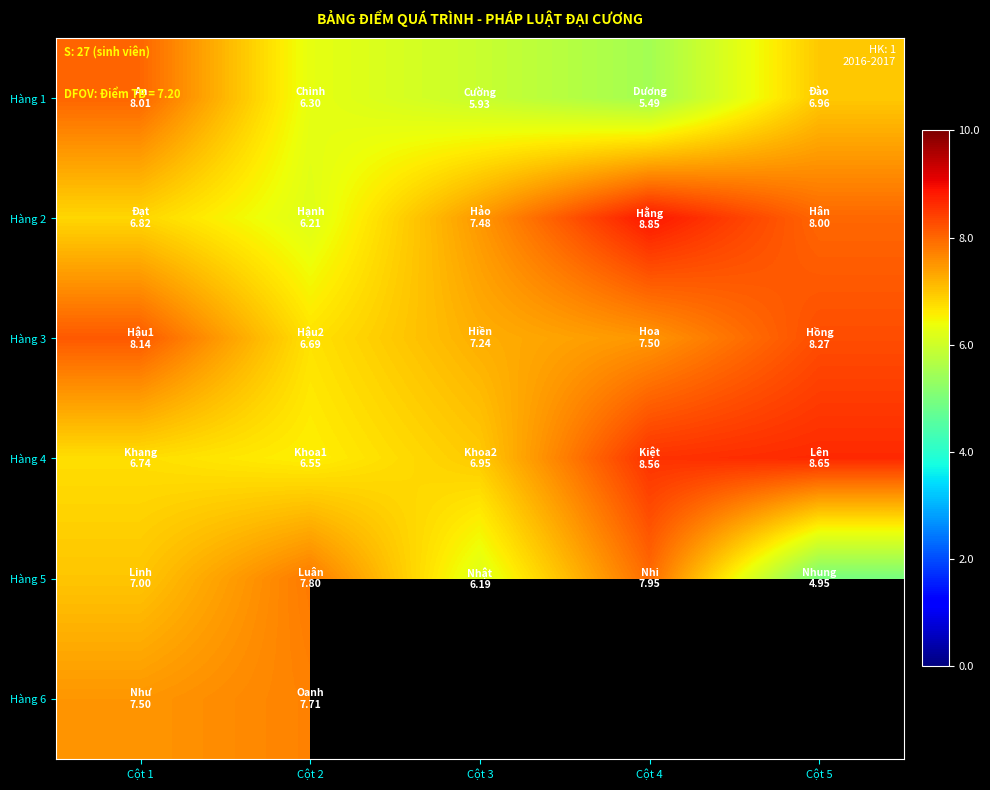

Rank the categories by Hàng 5 value from highest to lowest.

Cột 4, Cột 2, Cột 1, Cột 3, Cột 5